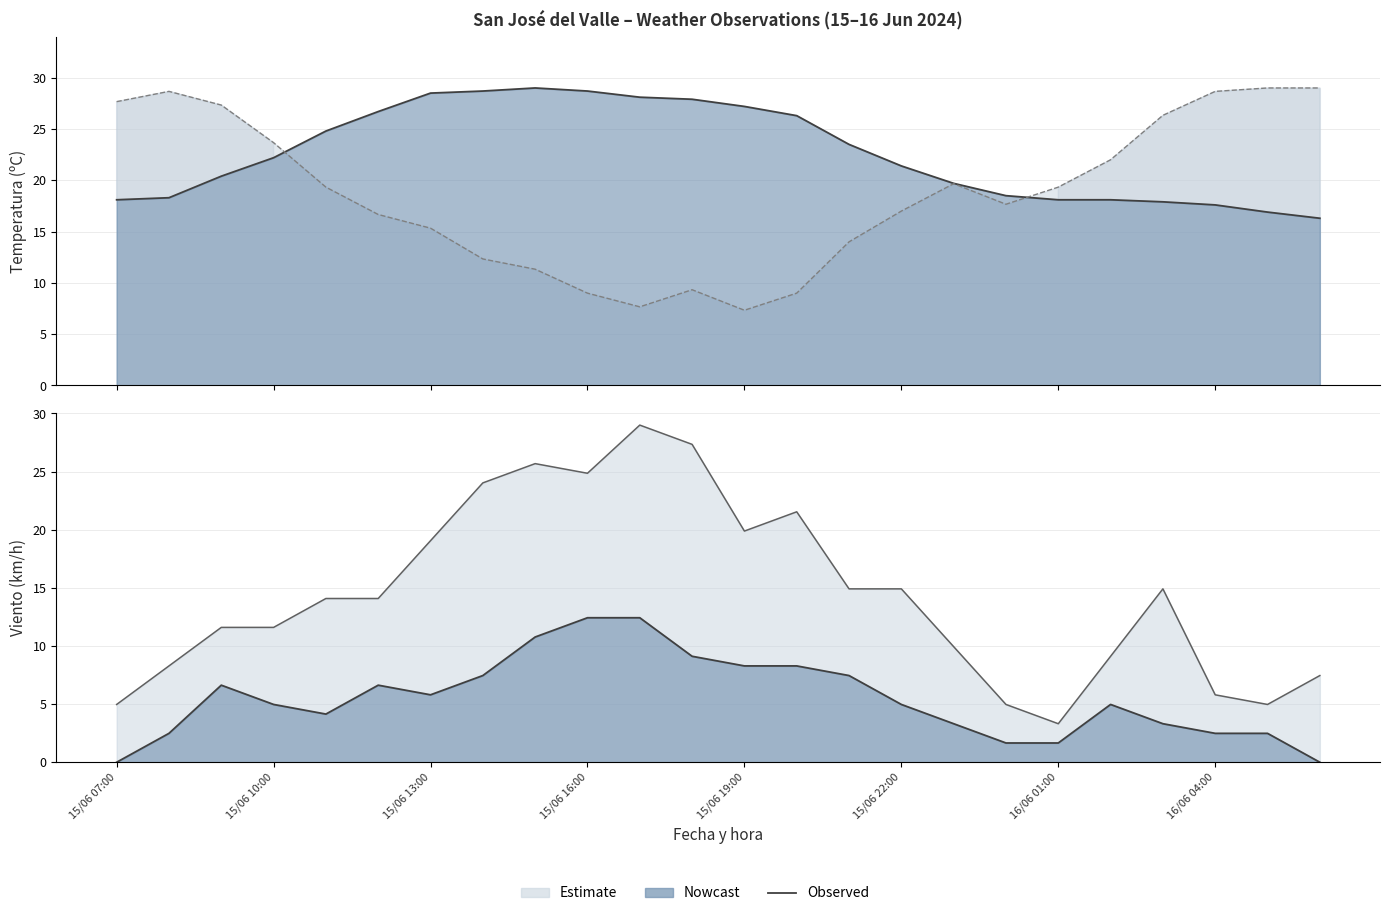

Is it true that Temperatura (ºC) equals 29.0 at 8?

True